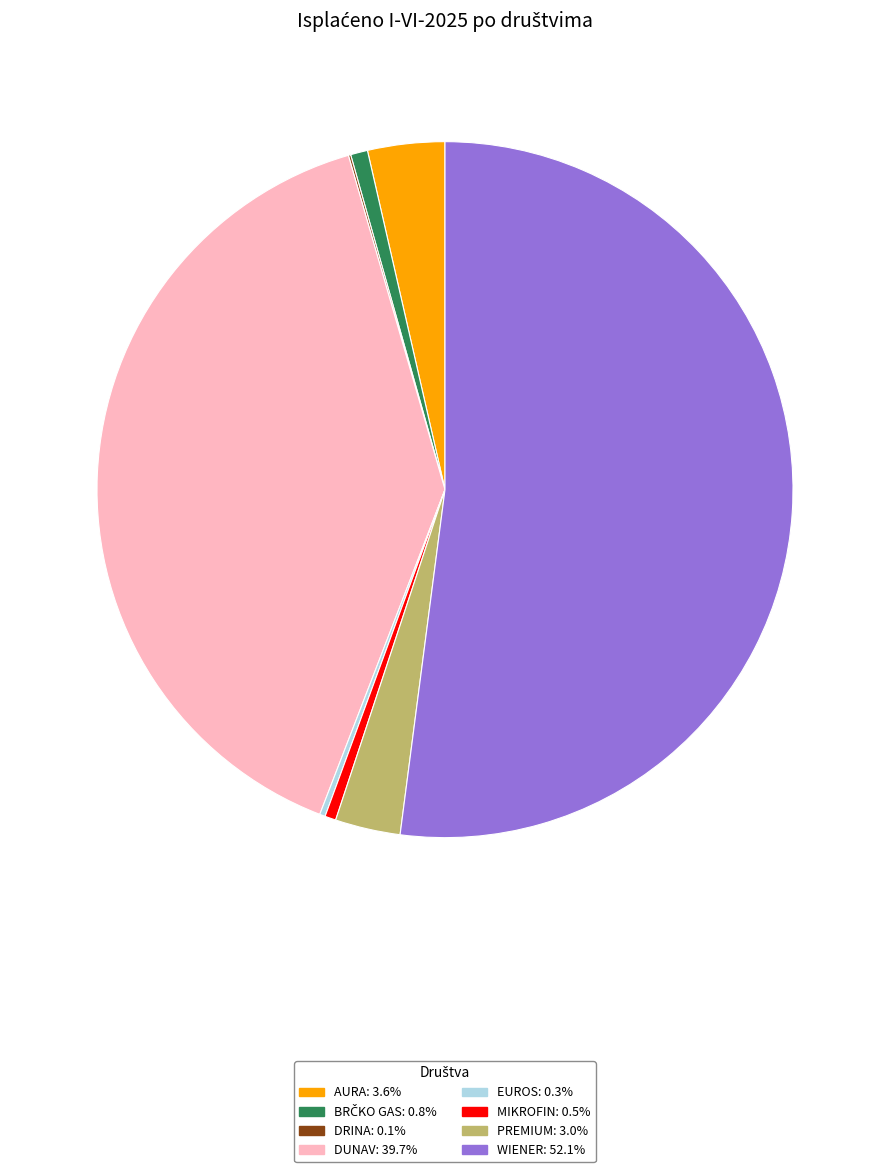

What is the ratio of the value at WIENER: 52.1% to the value at DUNAV: 39.7%?

1.3